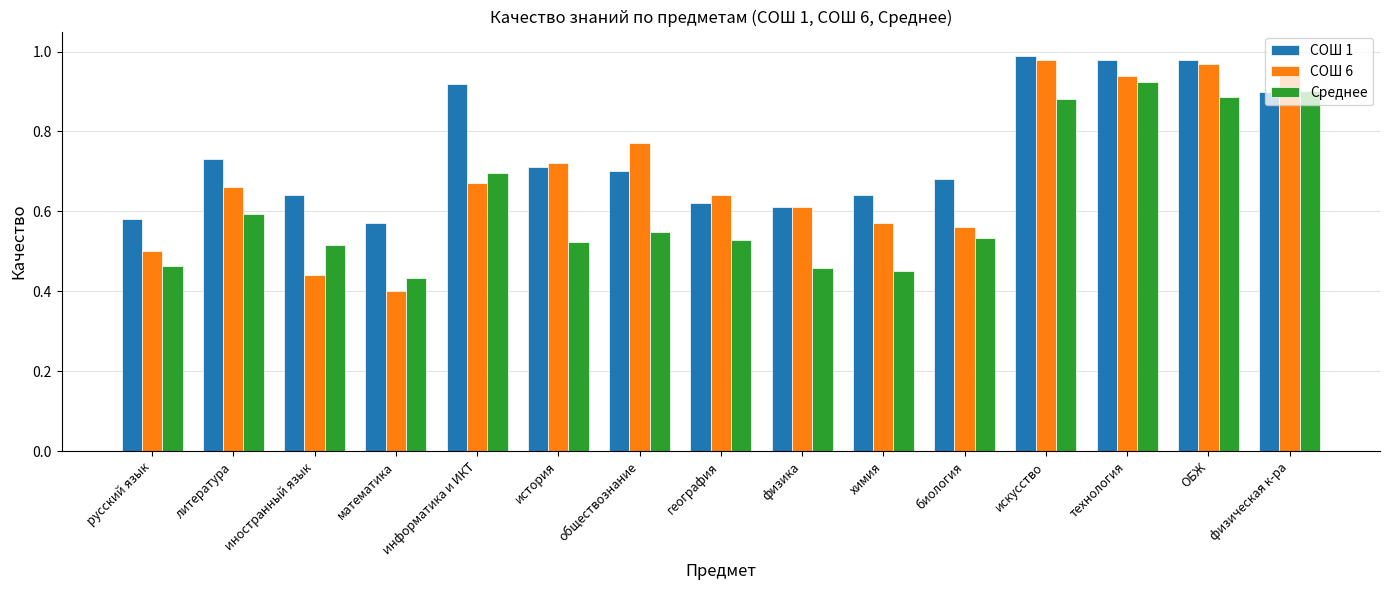

Which series changed the most between математика and история?

СОШ 6